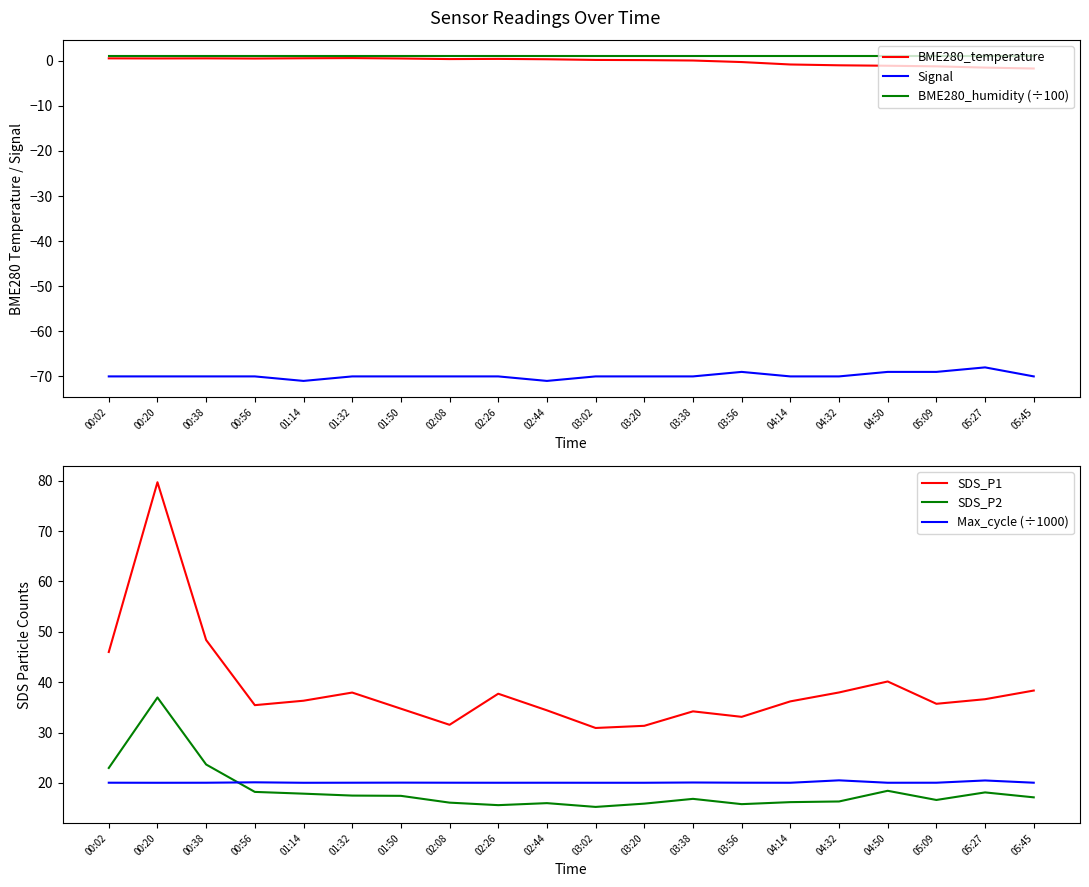

True or false: BME280_temperature and Max_cycle (÷1000) intersect in this chart.

False